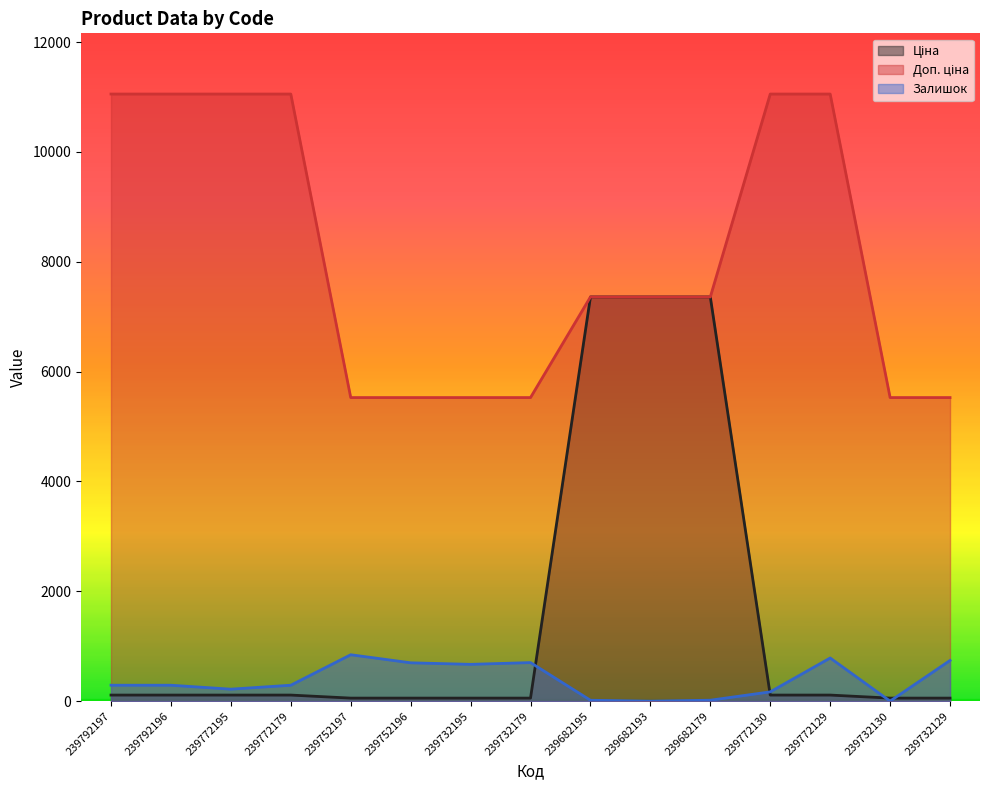

True or false: Доп. ціна and Залишок intersect in this chart.

False